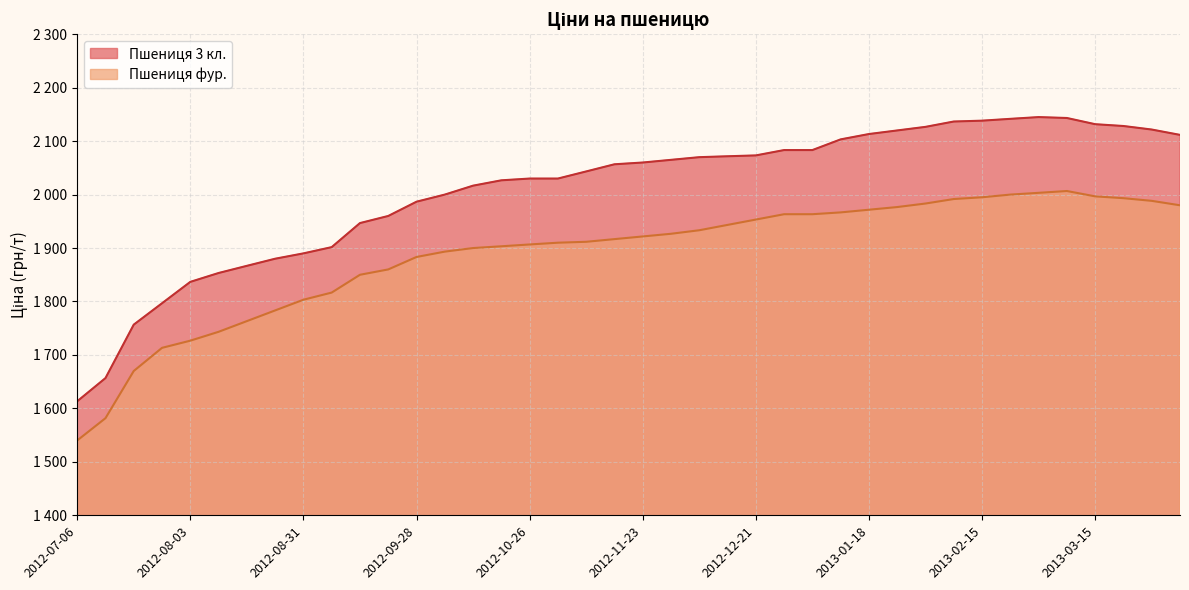

What is the minimum value for Пшениця 3 кл.?

1613.3